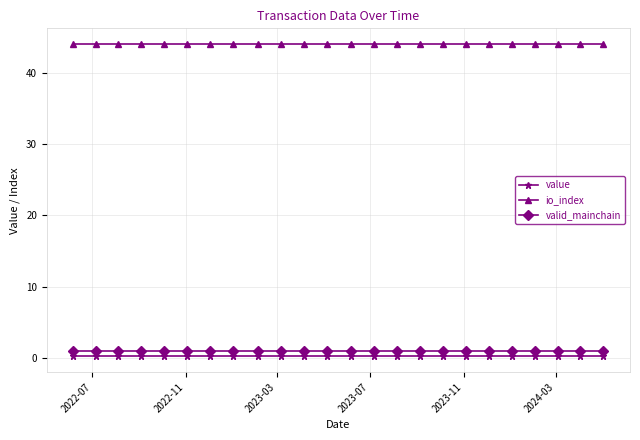

True or false: valid_mainchain and io_index intersect in this chart.

False